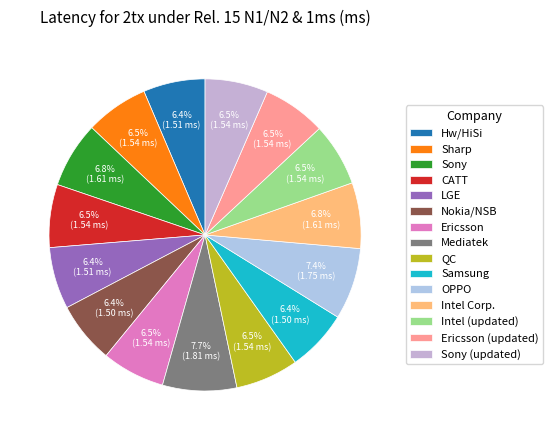

To the nearest percent, what is the average slice percentage?

7%